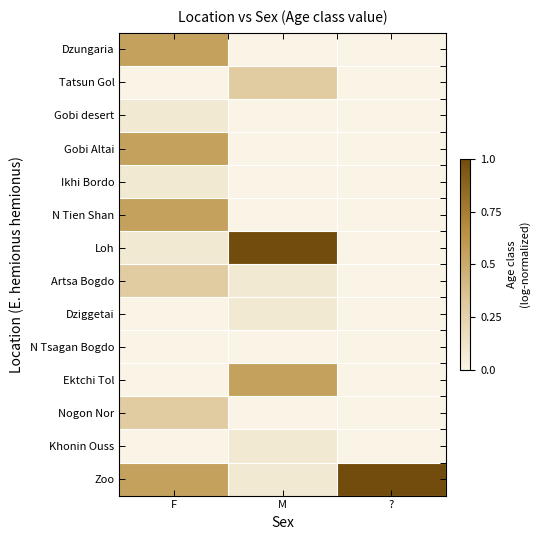

Which label corresponds to the smallest value in the chart?

M